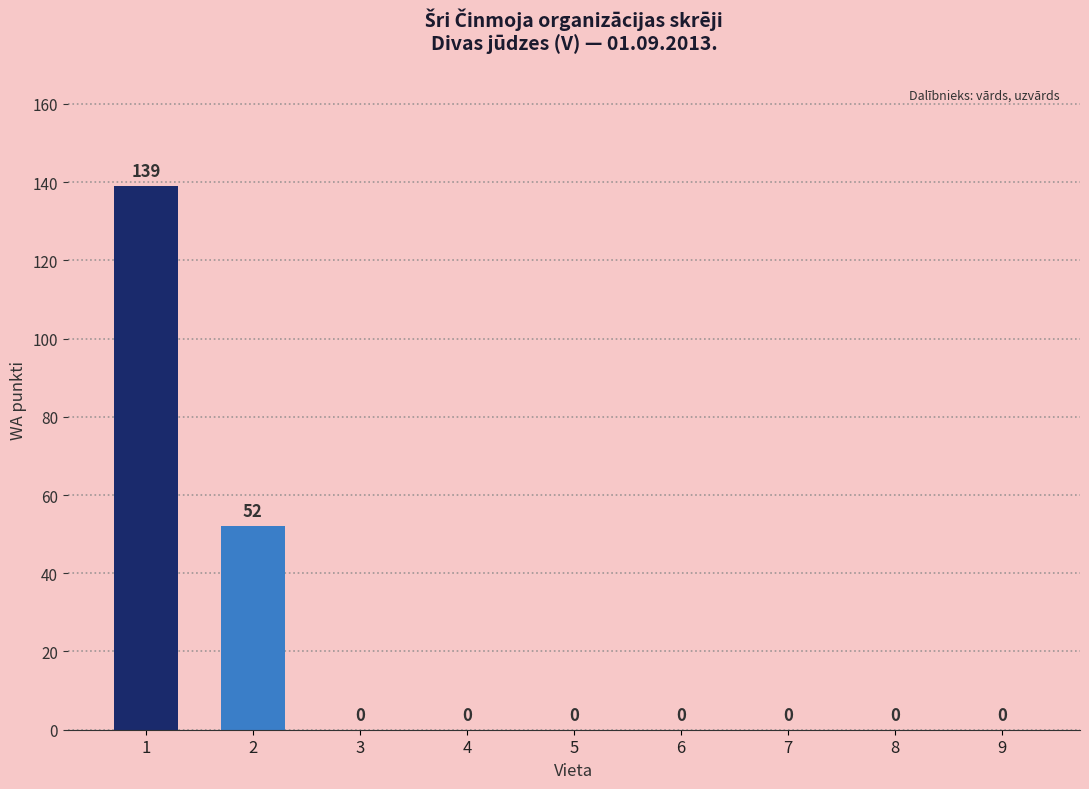

What is the sum of all values?

191